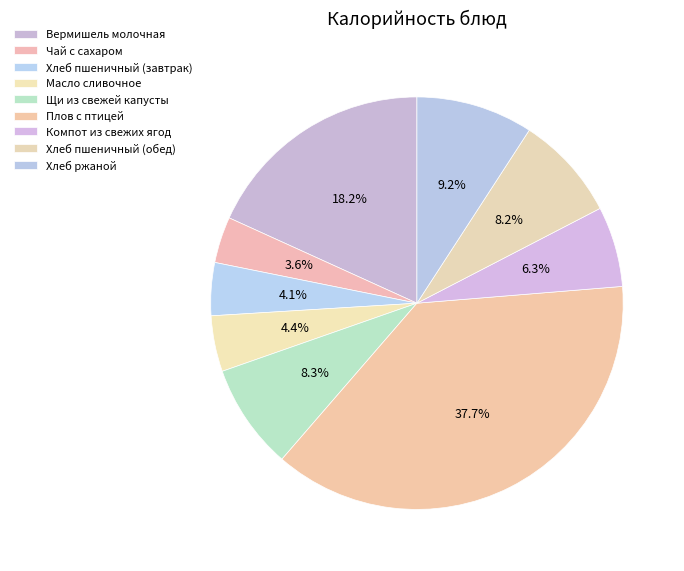

What percentage do Чай с сахаром and Компот из свежих ягод together represent?

9.9%